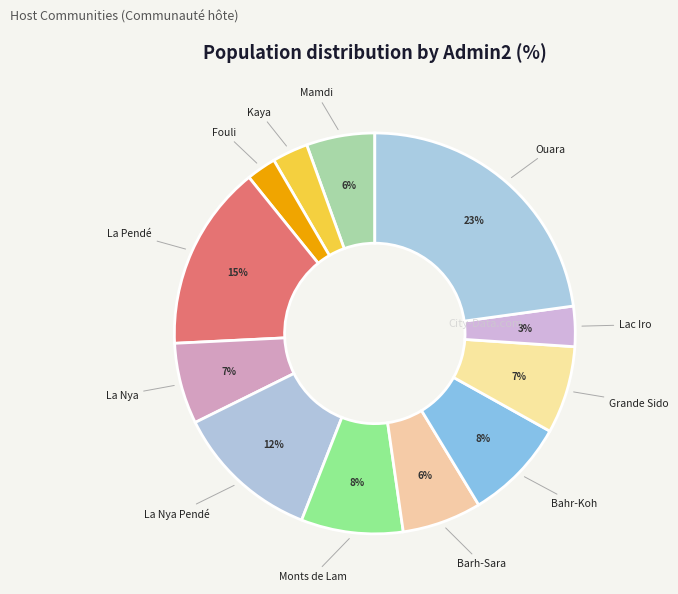

Which category has the biggest portion of the pie?

Ouara